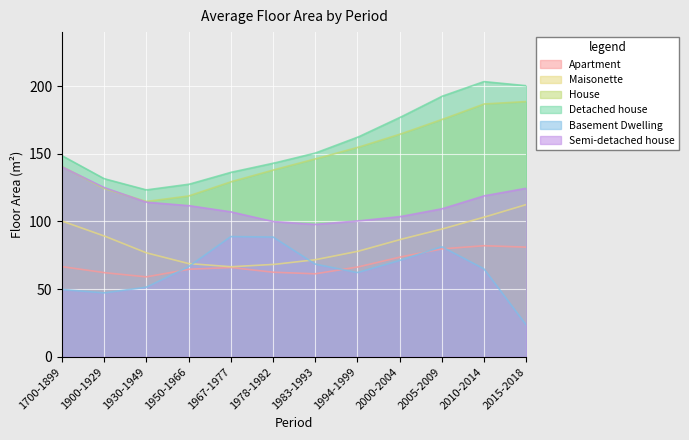

List the labels in order of Apartment value, largest first.

2010-2014, 2005-2009, 2015-2018, 2000-2004, 1950-1966, 1700-1899, 1967-1977, 1994-1999, 1900-1929, 1978-1982, 1983-1993, 1930-1949